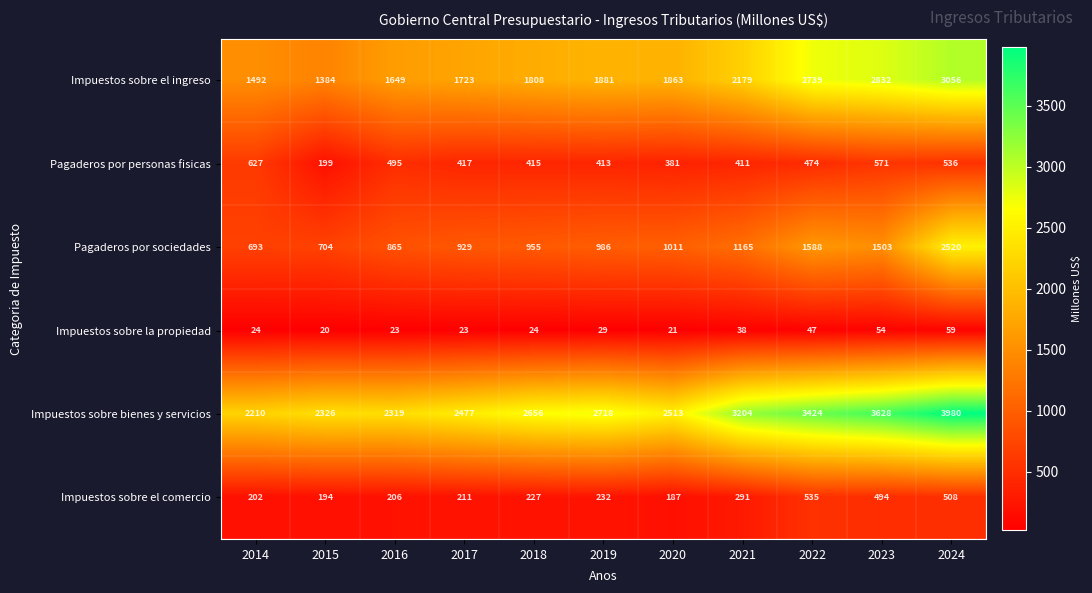

What is the total value across all series at 2020?

5976